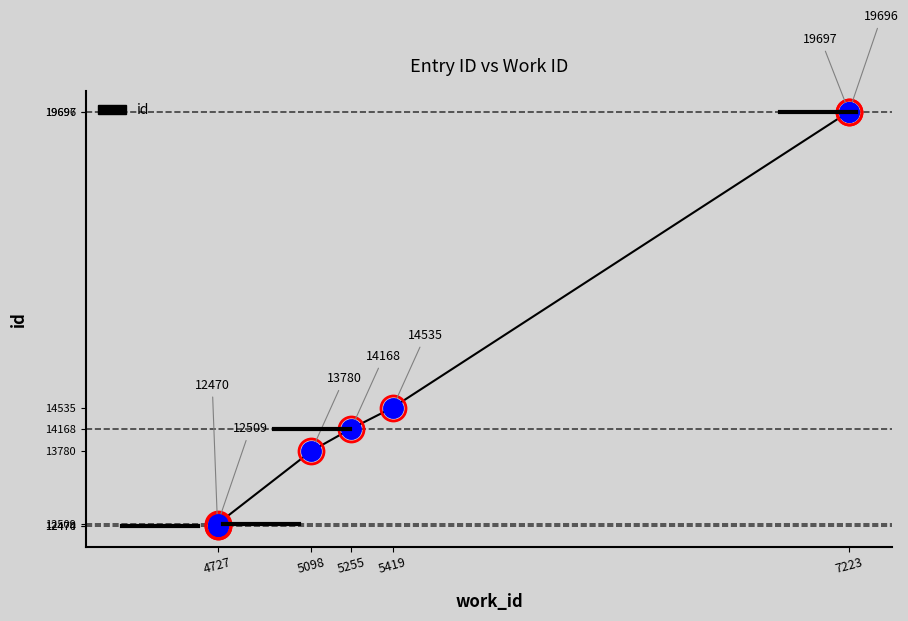

How many categories are shown in the chart?

8